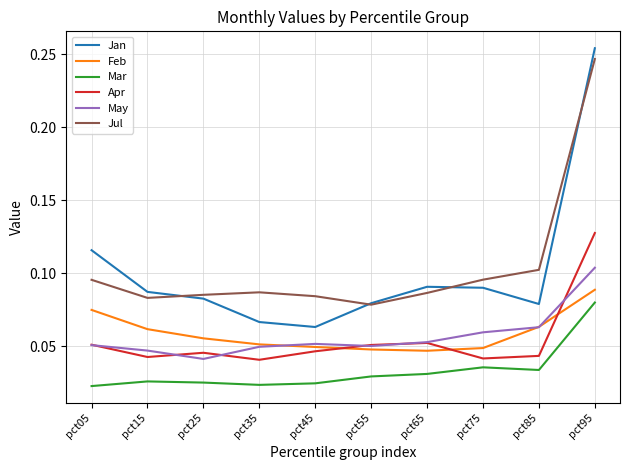

Which series has the largest total across all categories?

Jul